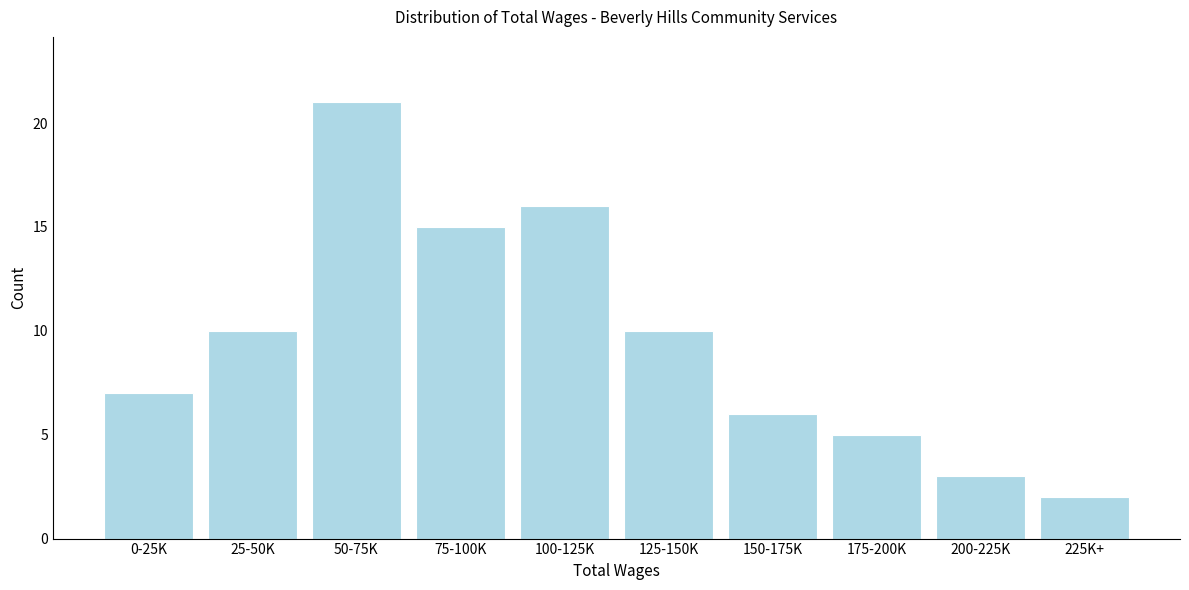

Reading left to right, transcribe all the data shown in this chart.

0-25K=7	25-50K=10	50-75K=21	75-100K=15	100-125K=16	125-150K=10	150-175K=6	175-200K=5	200-225K=3	225K+=2